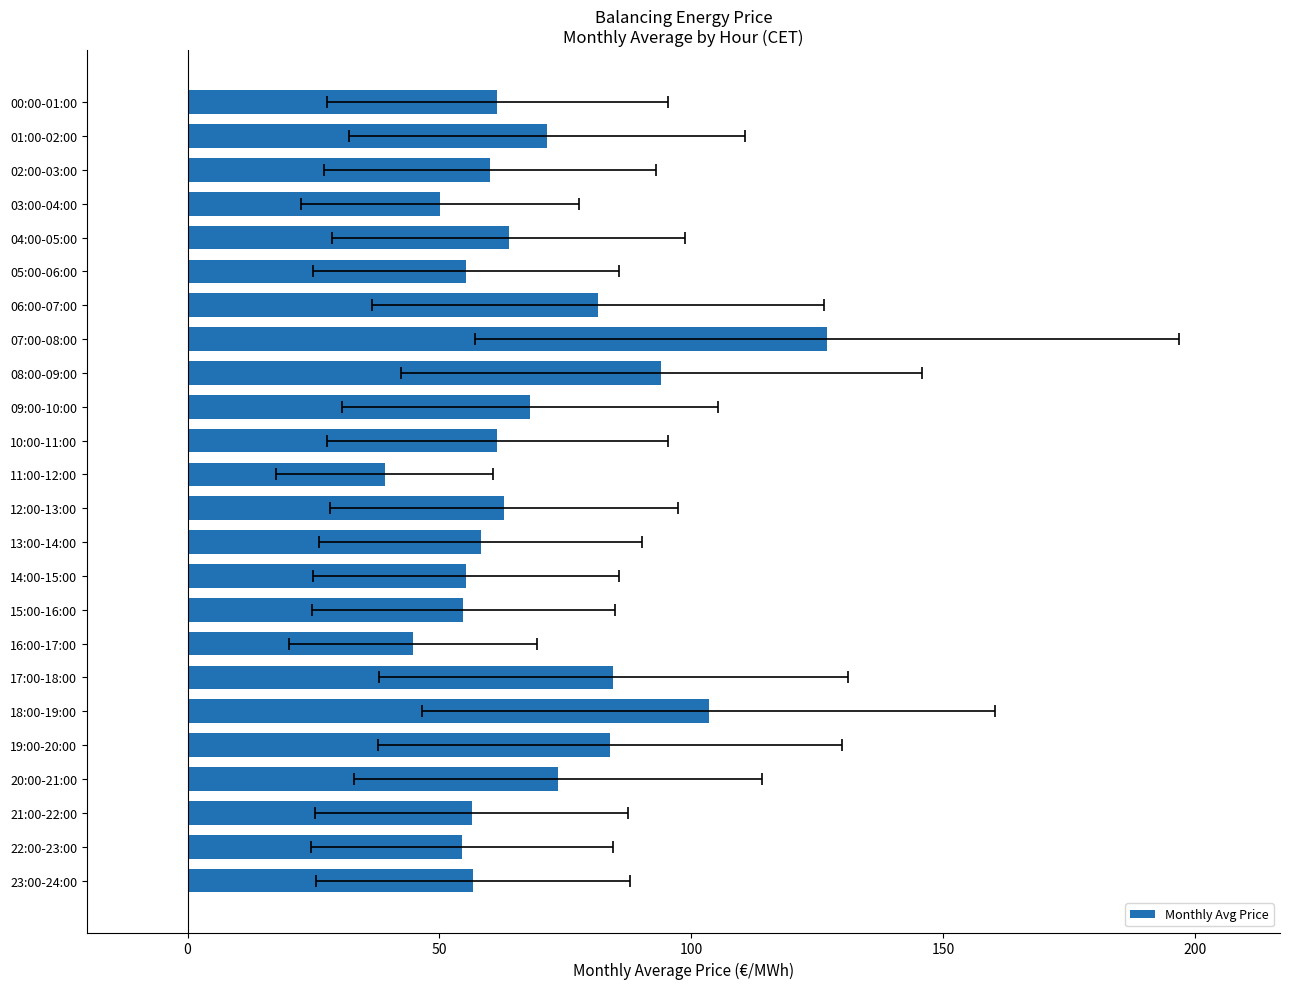

Which category has the lowest value across all series?

11:00-12:00